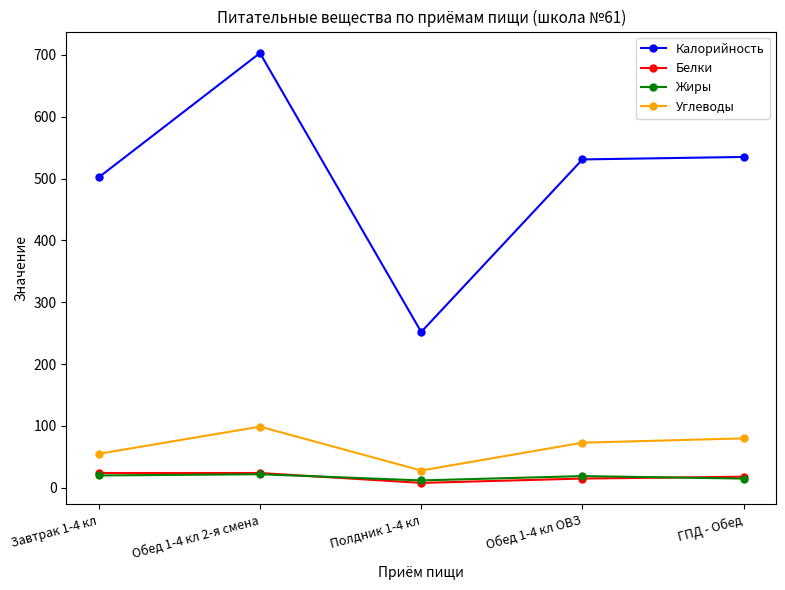

What is the label of the 4th point from the left?

Обед 1-4 кл ОВЗ